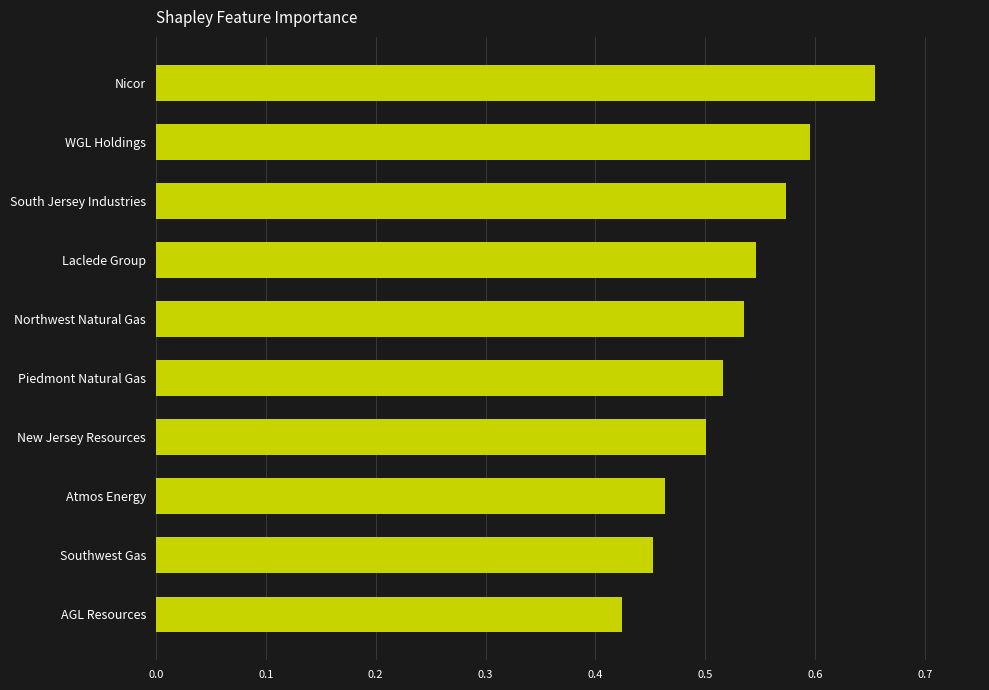

Rank the categories by value from highest to lowest.

Nicor, WGL Holdings, South Jersey Industries, Laclede Group, Northwest Natural Gas, Piedmont Natural Gas, New Jersey Resources, Atmos Energy, Southwest Gas, AGL Resources